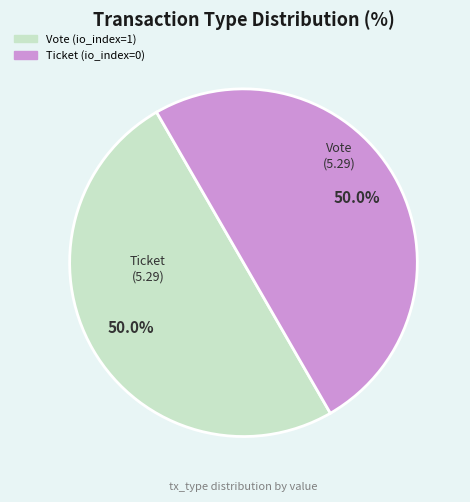

What is the total percentage of Ticket and Vote?

100.0%